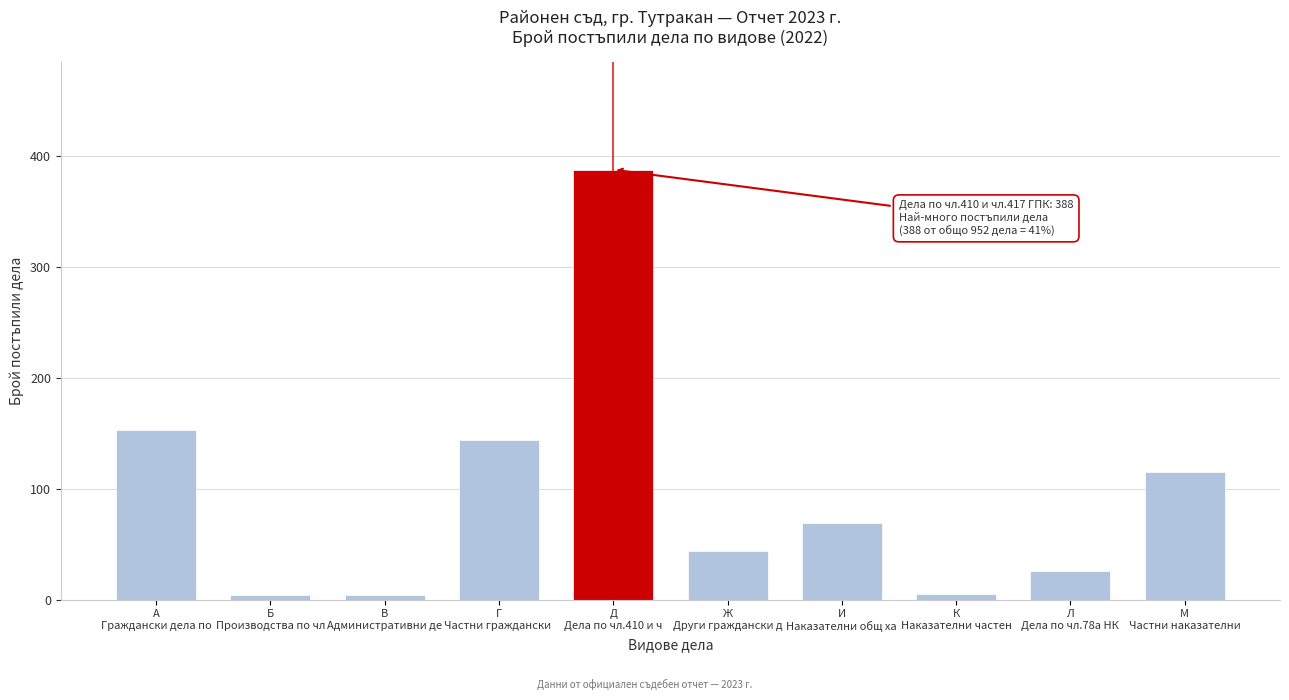

What is the maximum value shown in the chart?

388